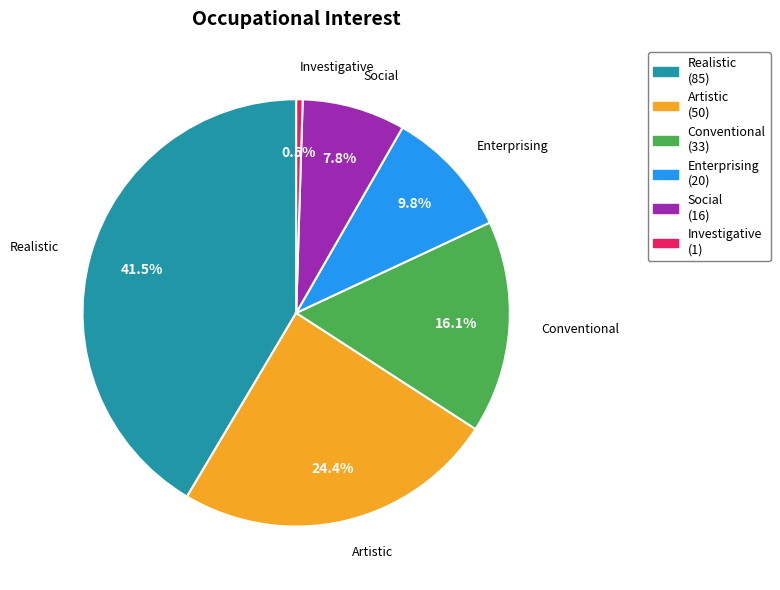

How many segments does this pie chart have?

6